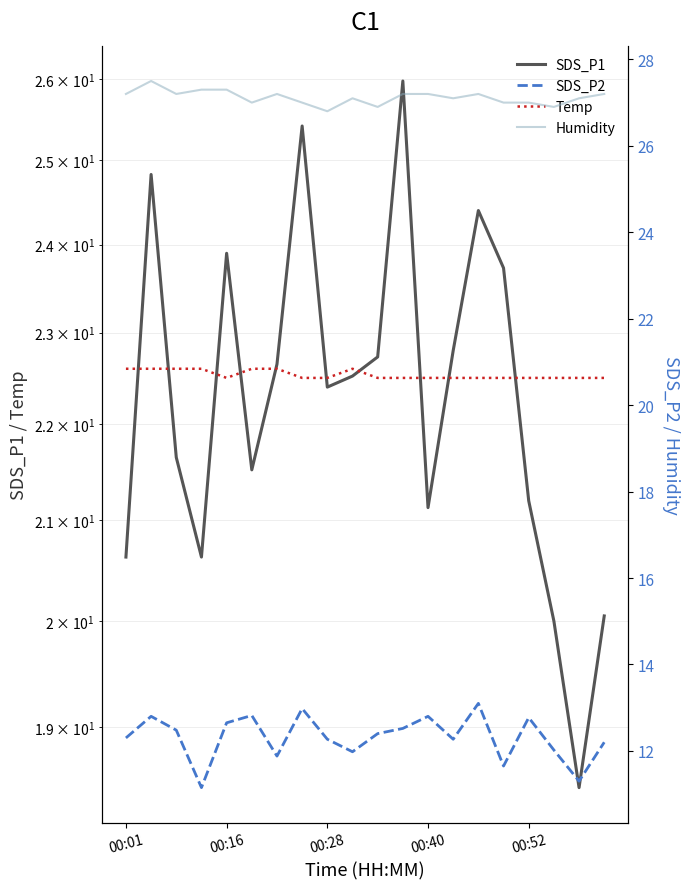

At 9, list the series in order from largest to smallest.

Humidity, Temp, SDS_P1, SDS_P2